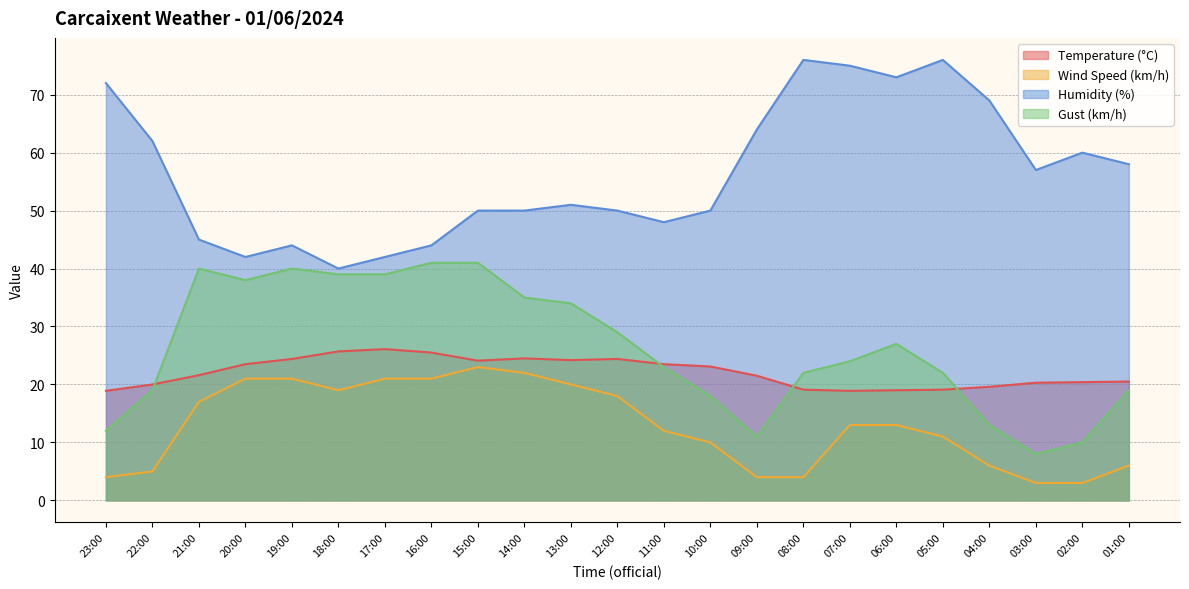

What is the sum of all Wind Speed (km/h) values?

297.0